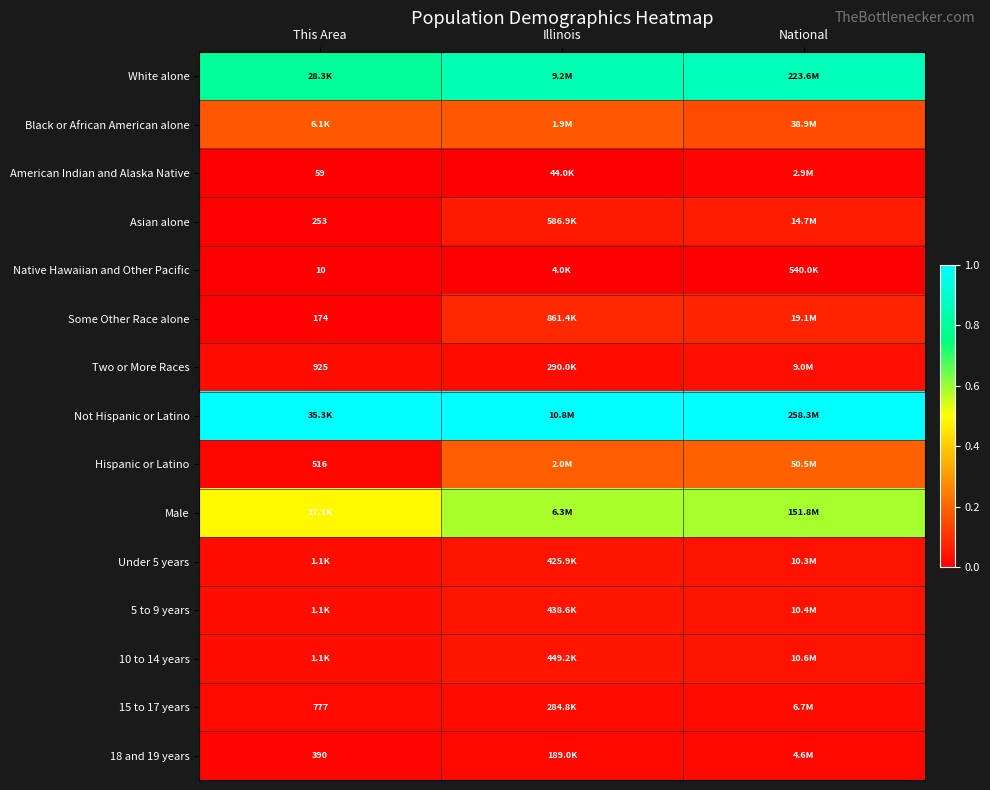

Rank the series by their maximum value, from lowest to highest.

Native Hawaiian and Other Pacific, American Indian and Alaska Native, 18 and 19 years, 15 to 17 years, Two or More Races, Under 5 years, 5 to 9 years, 10 to 14 years, Asian alone, Some Other Race alone, Black or African American alone, Hispanic or Latino, Male, White alone, Not Hispanic or Latino